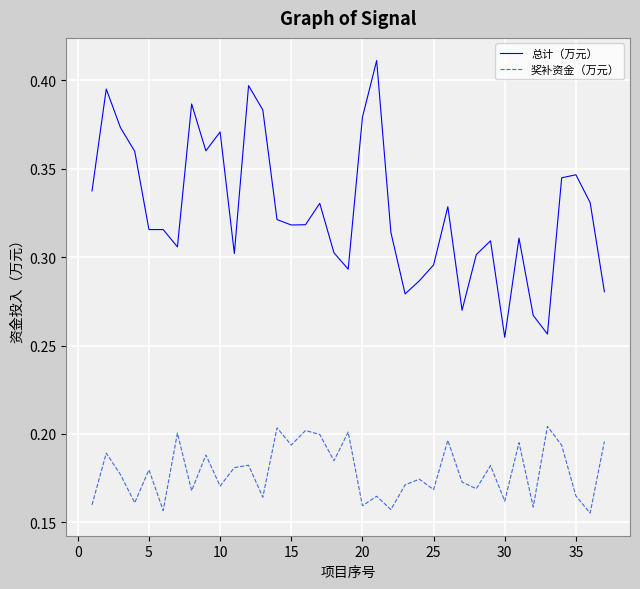

True or false: 奖补资金（万元） and 总计（万元） cross at least once.

False